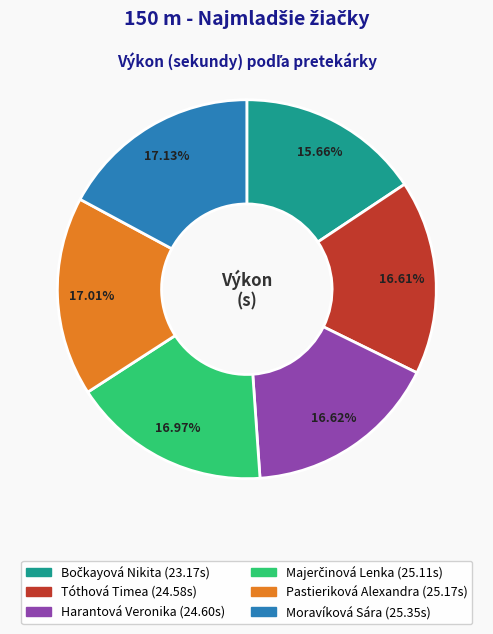

Is there a majority slice in this chart?

No